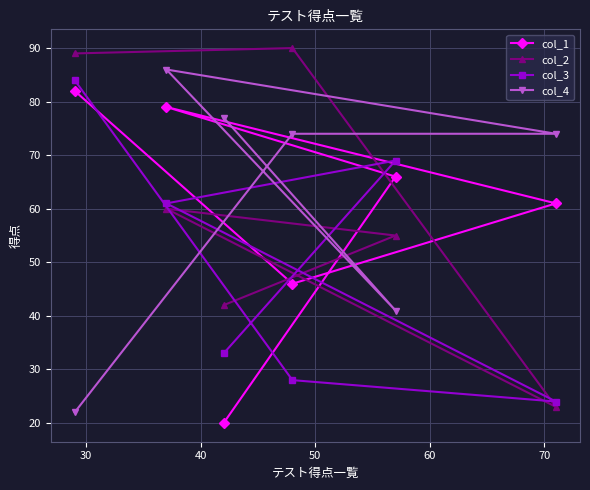

At how many categories does at least one series exceed 83?

3